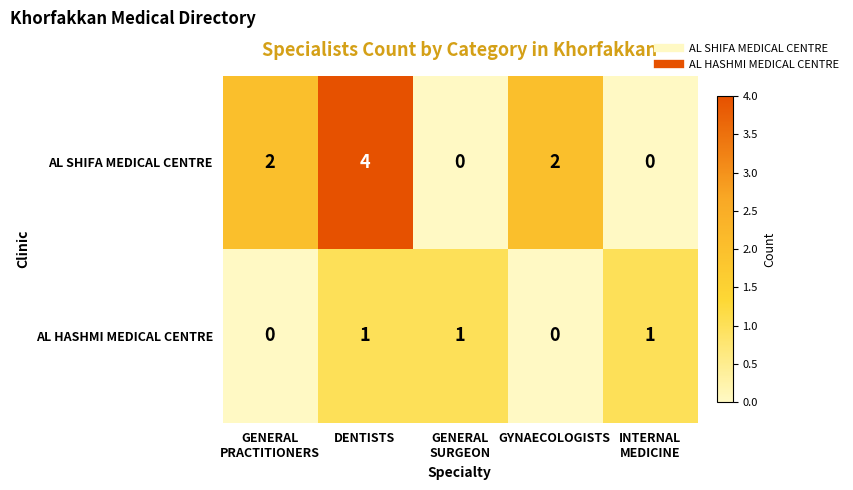

At GENERAL
SURGEON, list the series in order from largest to smallest.

AL HASHMI MEDICAL CENTRE, AL SHIFA MEDICAL CENTRE